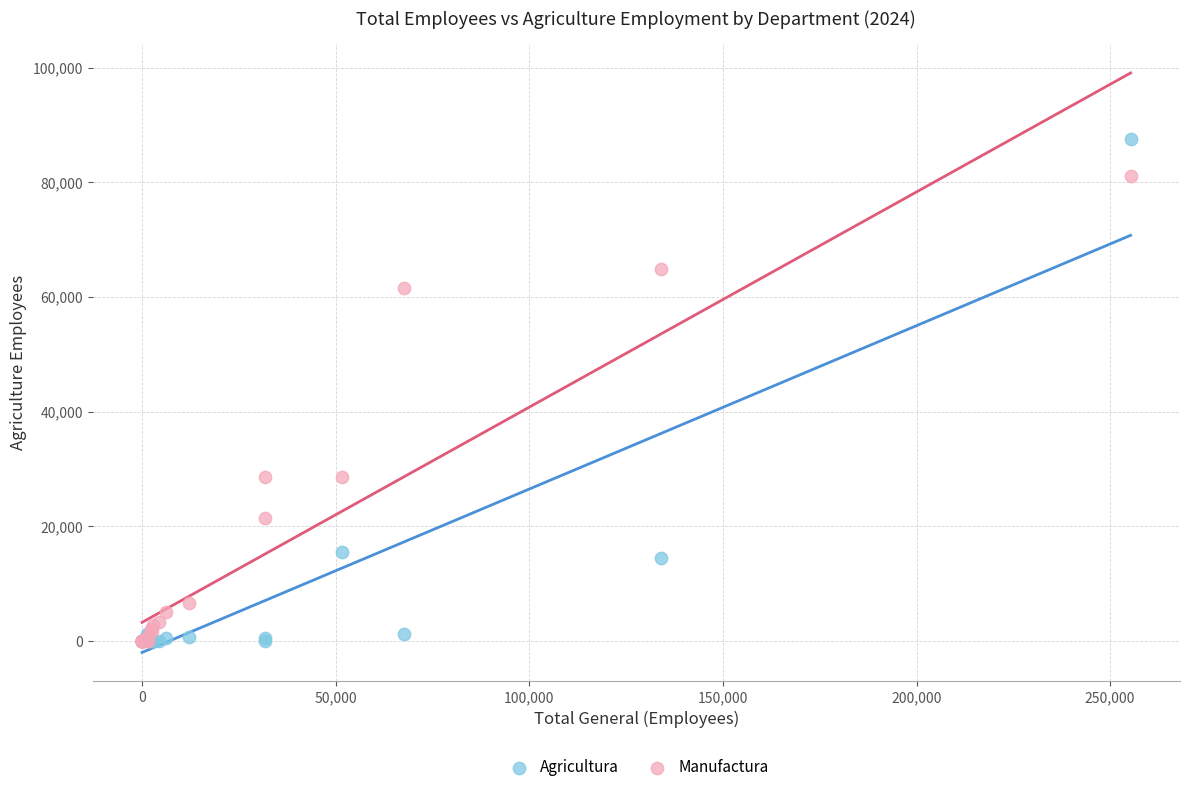

What are all the series names shown in the legend?

Agricultura, Manufactura